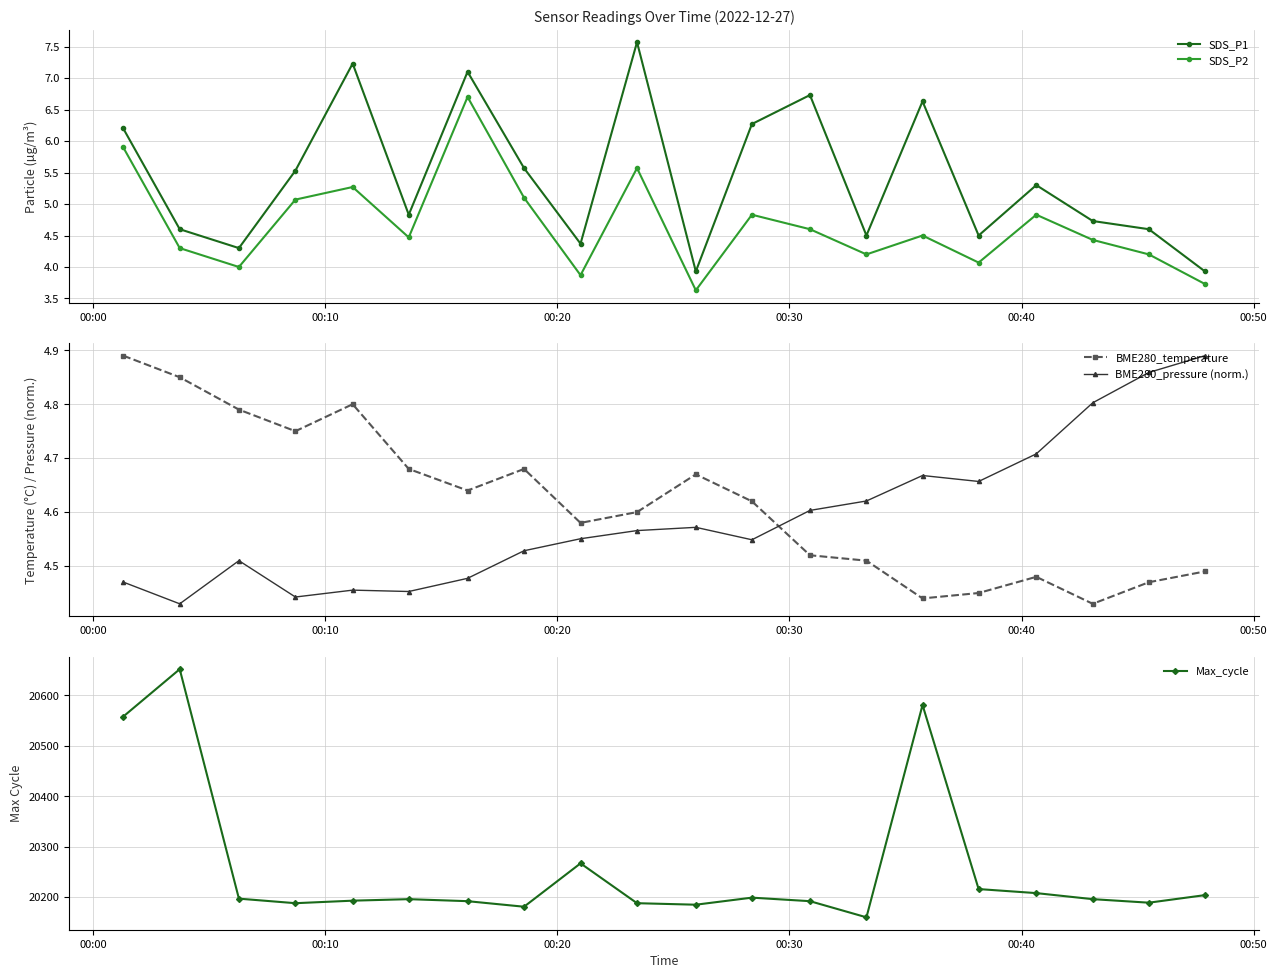

Which series ends up on top after the final intersection of BME280_pressure (norm.) and BME280_temperature?

BME280_pressure (norm.)